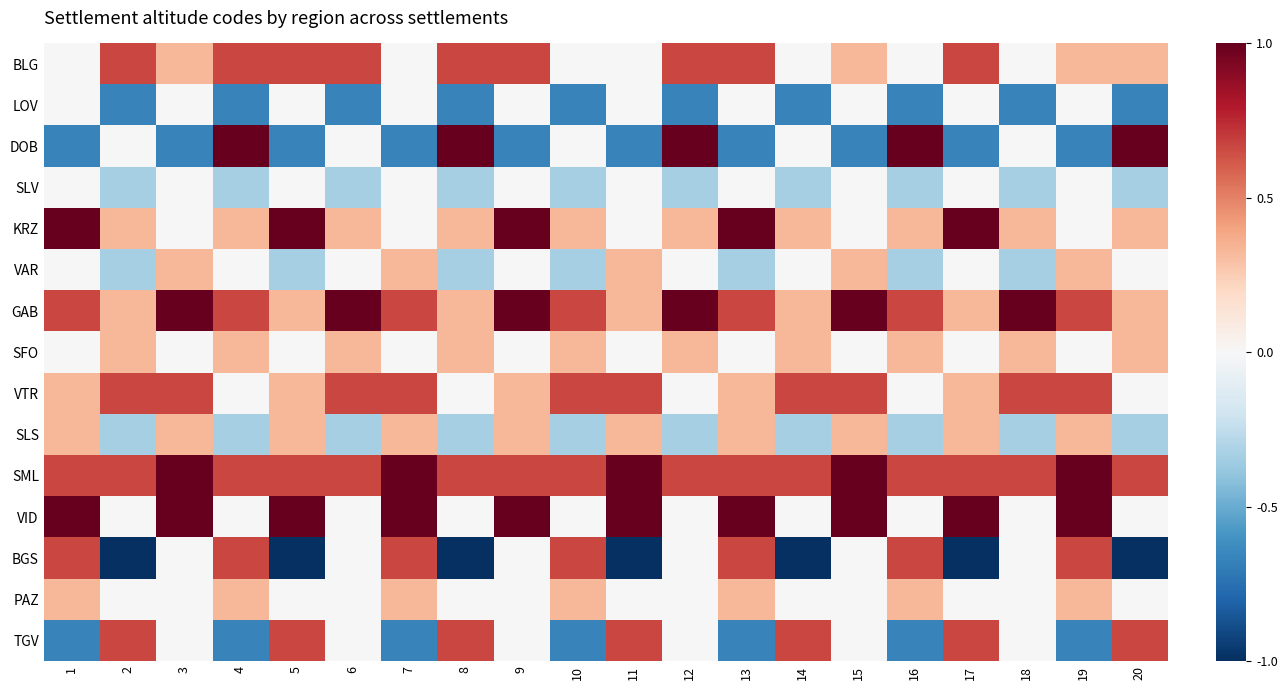

Between 15 and 18, which series saw the biggest shift?

VID